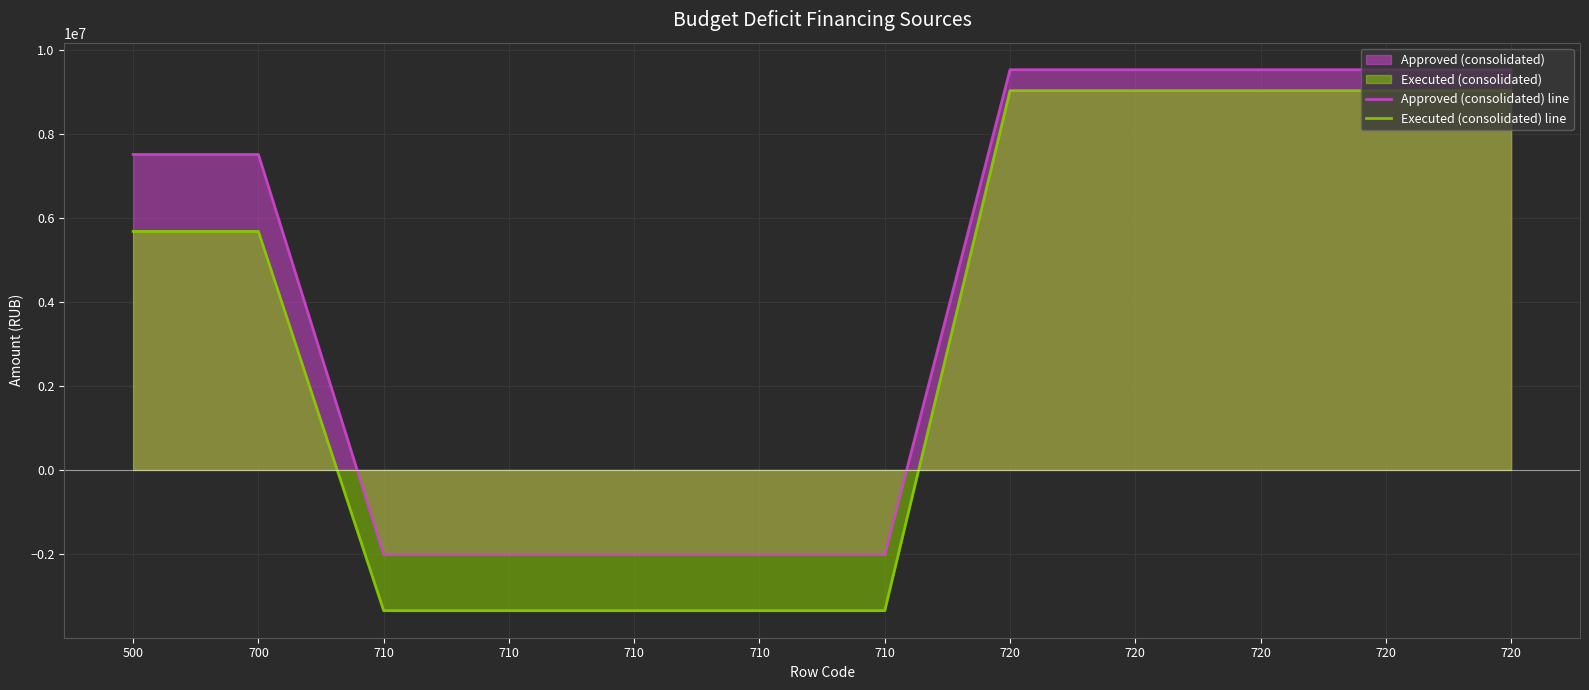

Reading left to right, transcribe all the data shown in this chart.

Approved (consolidated) line: 500=7512130.3	700=7512130.3	710=-2017700.0	710=-2017700.0	710=-2017700.0	710=-2017700.0	710=-2017700.0	720=9529830.3	720=9529830.3	720=9529830.3	720=9529830.3	720=9529830.3
Executed (consolidated) line: 500=5679487.0	700=5679487.0	710=-3351636.2	710=-3351636.2	710=-3351636.2	710=-3351636.2	710=-3351636.2	720=9031123.2	720=9031123.2	720=9031123.2	720=9031123.2	720=9031123.2